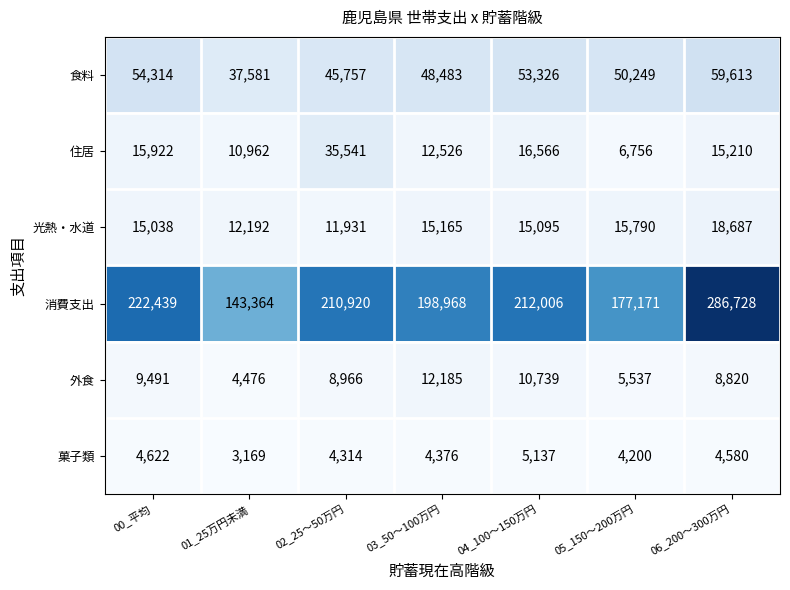

What is the difference between the maximum and minimum values in the 消費支出 series?

143364